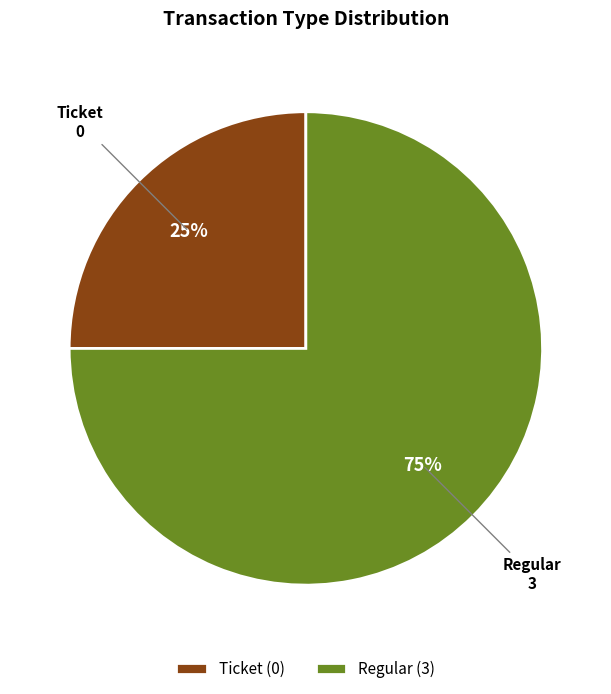

Which has a higher value, Ticket or Regular?

Regular